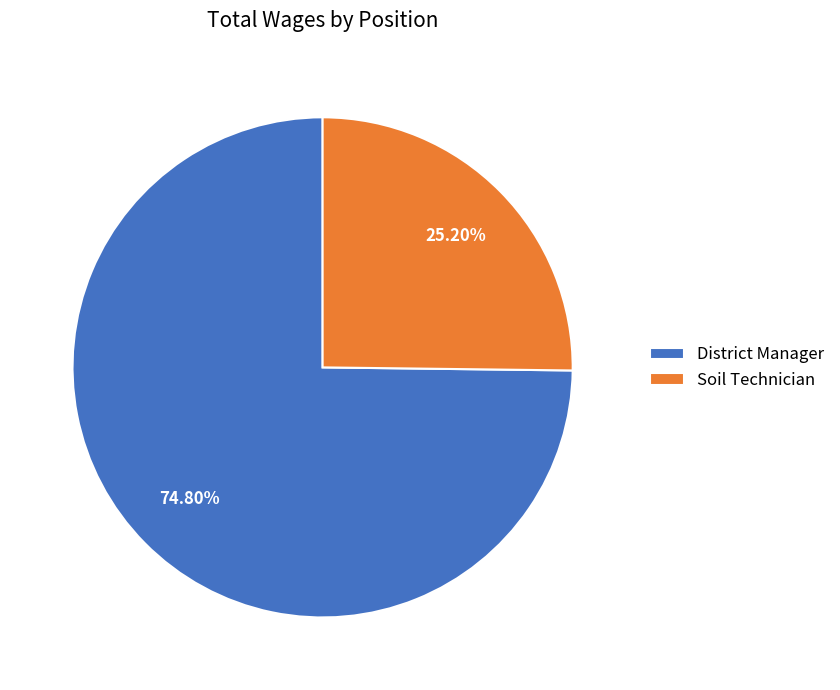

What is the ratio of the value at District Manager to the value at Soil Technician?

3.0